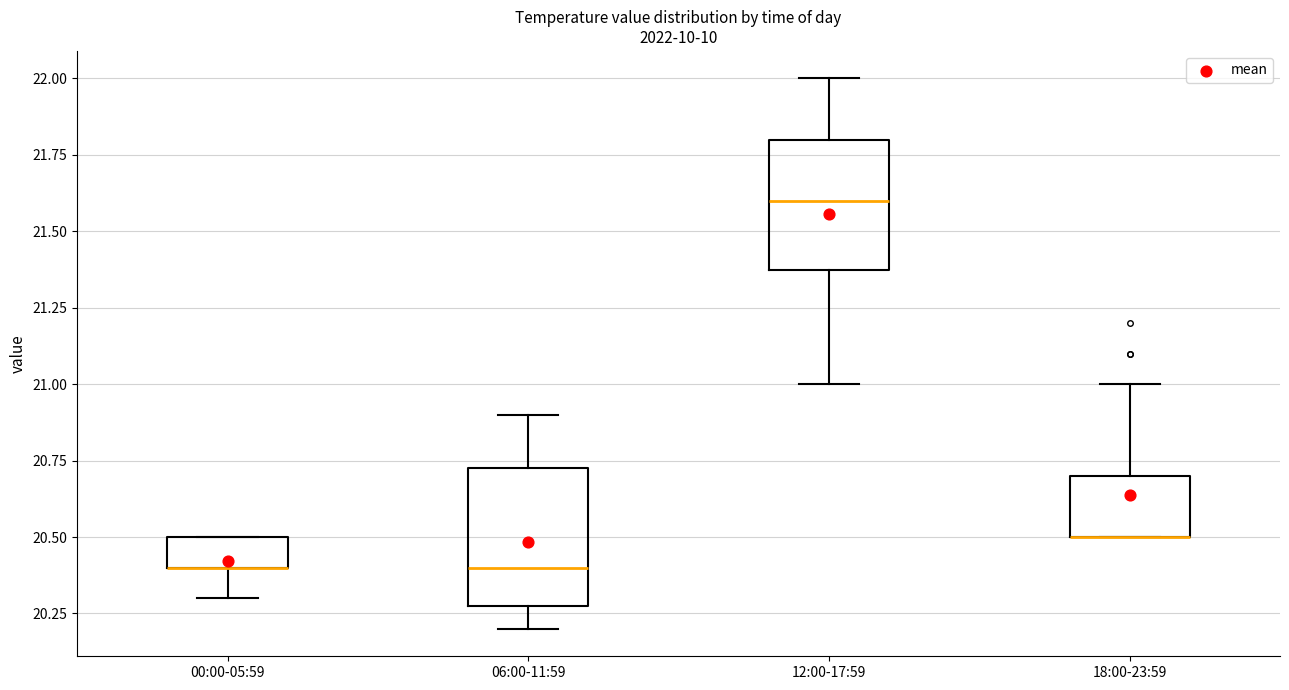

Reading left to right, read every box against the y-axis: the position of its median line, the range the box covers, and the ends of its whiskers. The values are not printed on the chart, so give them approximately, as read against the axis.

00:00-05:59: median 20.40 (drawn on the box's lower edge), box 20.40 to 20.50, whiskers 20.30 to 20.50
06:00-11:59: median 20.40, box 20.30 to 20.75, whiskers 20.20 to 20.90
12:00-17:59: median 21.60, box 21.40 to 21.80, whiskers 21.00 to 22.00
18:00-23:59: median 20.50 (drawn on the box's lower edge), box 20.50 to 20.70, whiskers 20.50 to 21.00